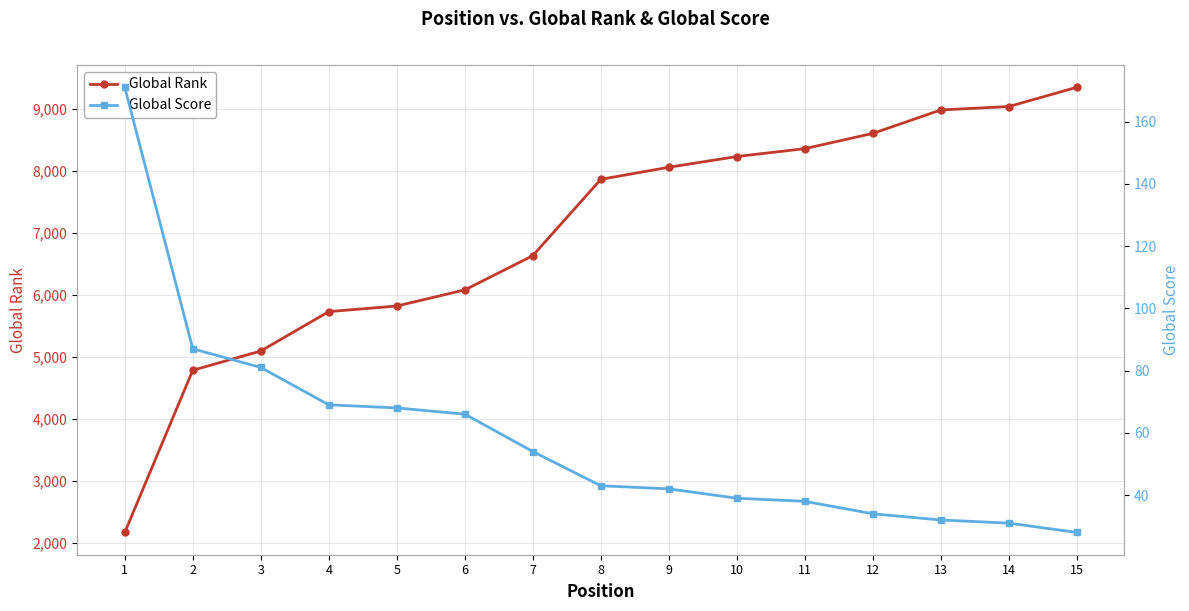

The Global Score series shows 54 at 7. True or false?

True